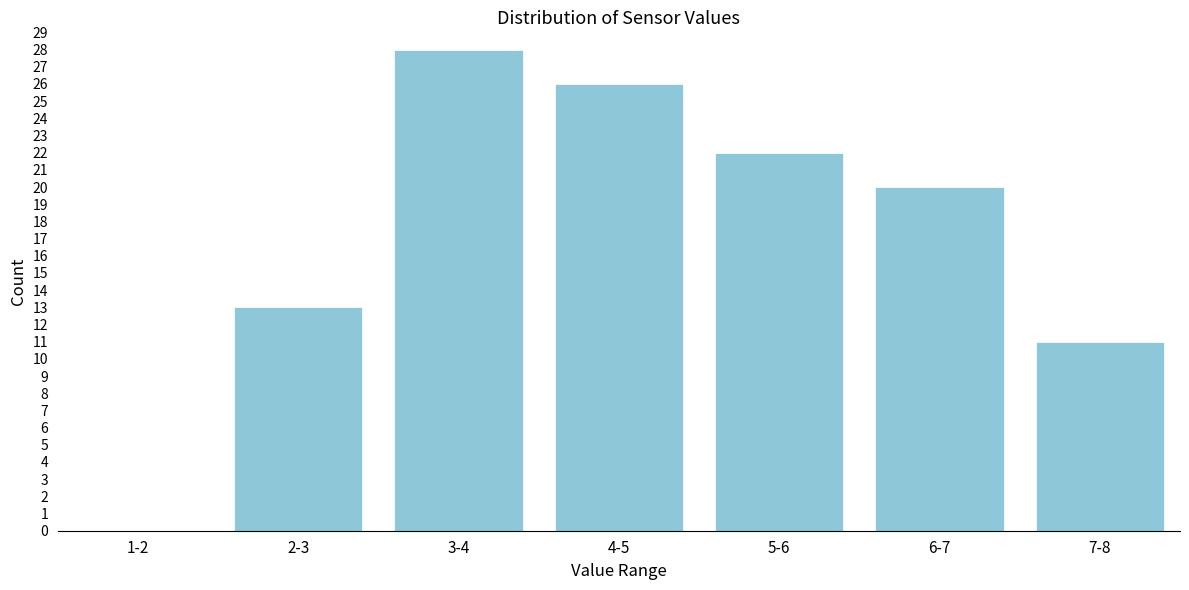

Reading right to left, extract all data points from this chart.

7-8=11	6-7=20	5-6=22	4-5=26	3-4=28	2-3=13	1-2=0